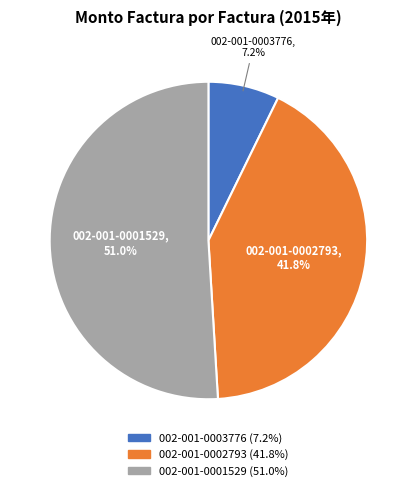

To the nearest percent, what portion does 002-001-0001529 represent?

51%